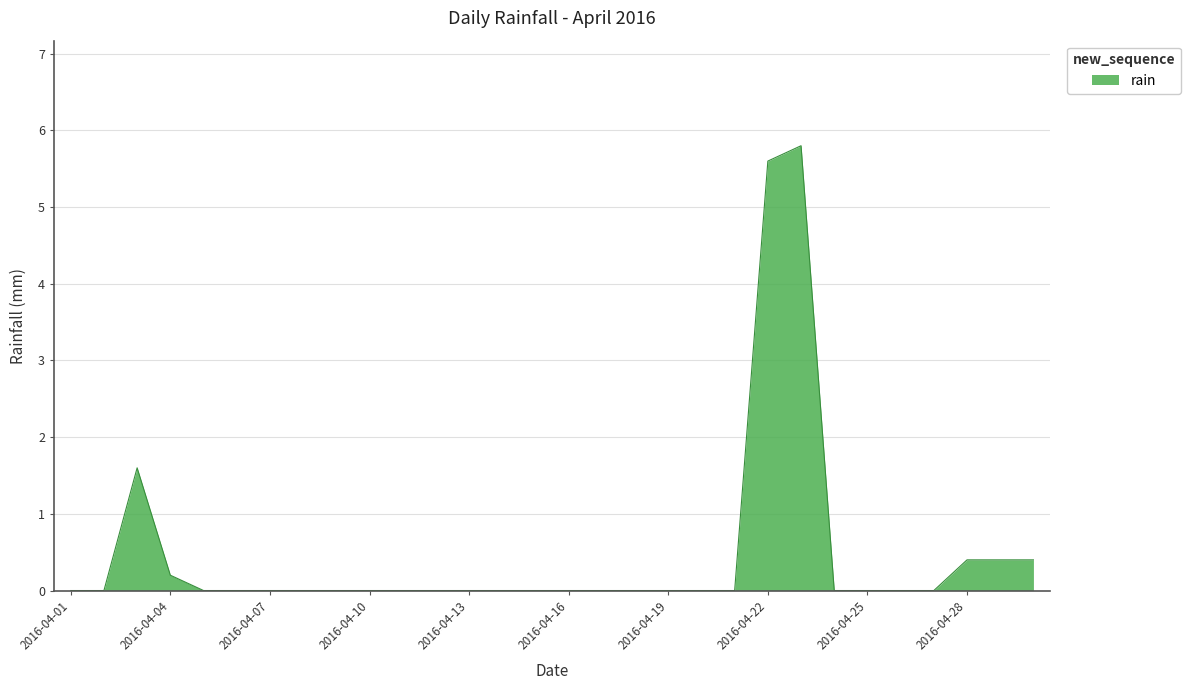

Reading right to left, transcribe all the data shown in this chart.

0.4	0.4	0.4	0.0	0.0	0.0	0.0	5.8	5.6	0.0	0.0	0.0	0.0	0.0	0.0	0.0	0.0	0.0	0.0	0.0	0.0	0.0	0.0	0.0	0.0	0.0	0.2	1.6	0.0	0.0